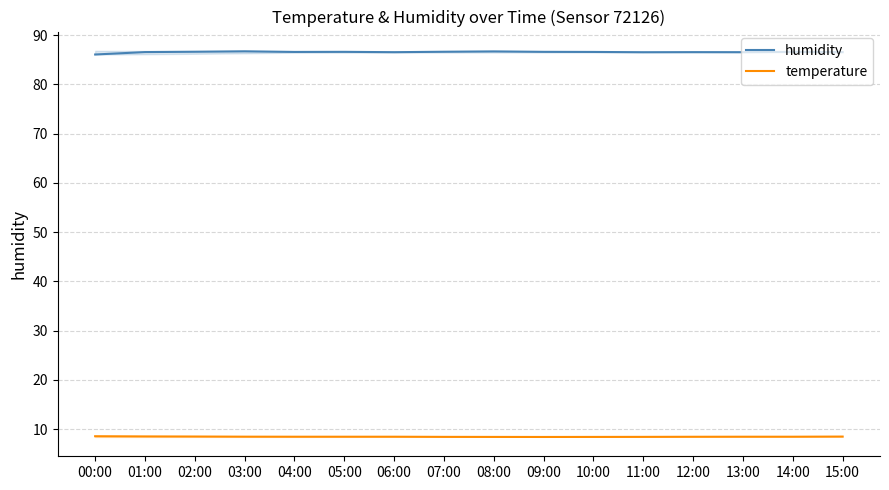

Rank the series by their average value, from lowest to highest.

temperature, humidity